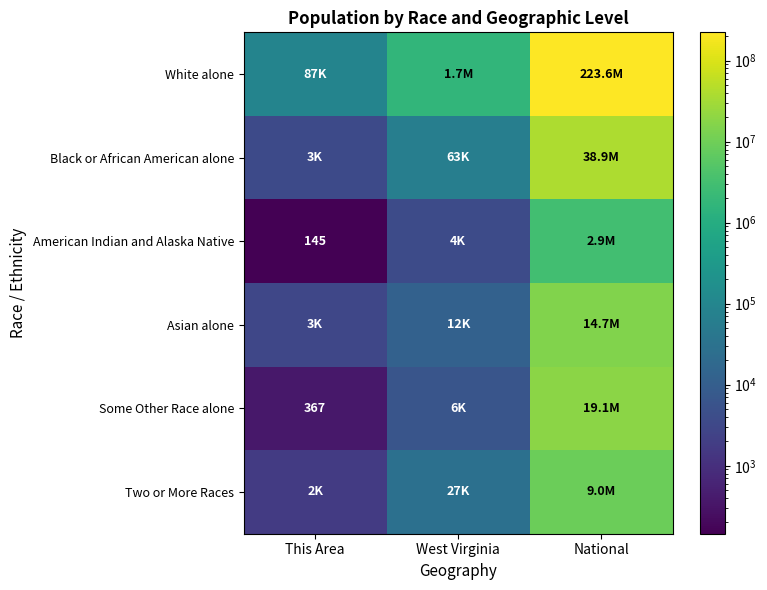

The value of Asian alone at National is 9041785. True or false?

False